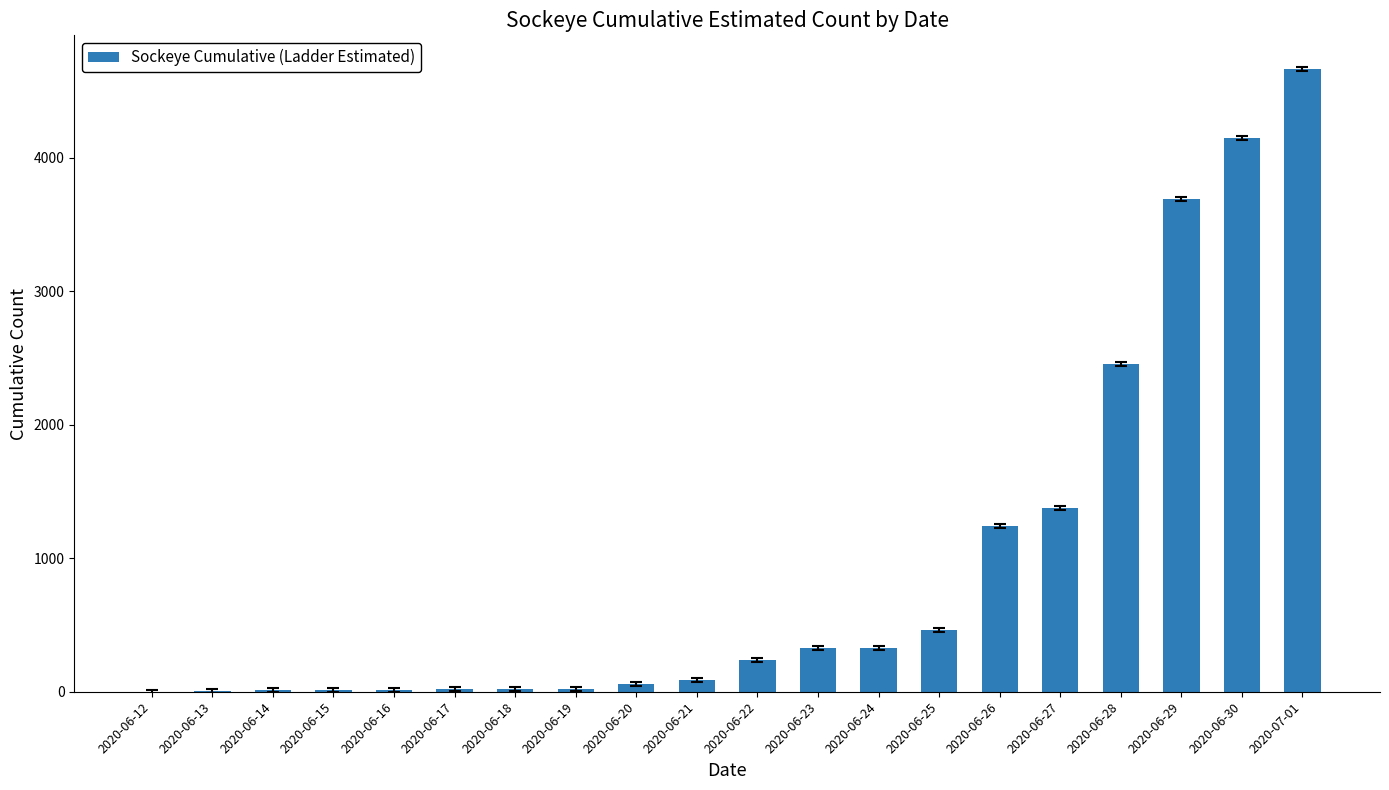

Does the chart contain stacked bars?

No